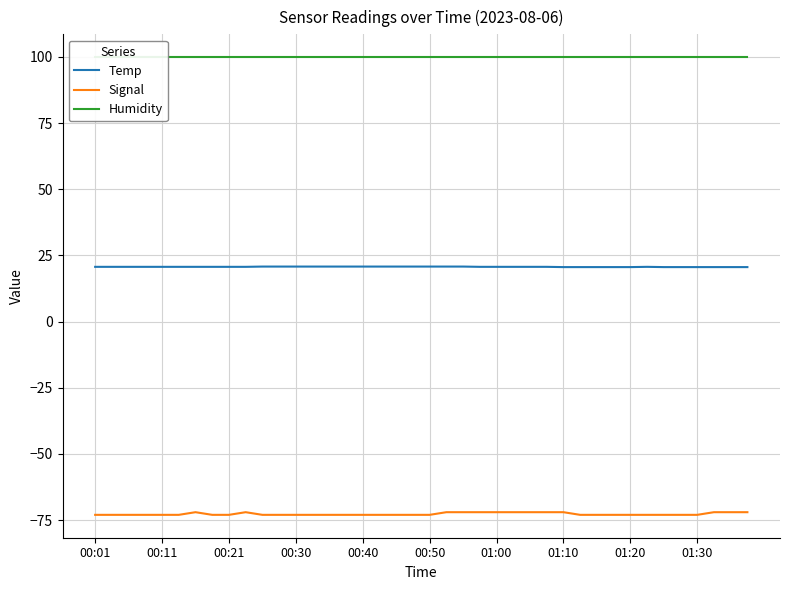

True or false: Signal and Temp cross at least once.

False